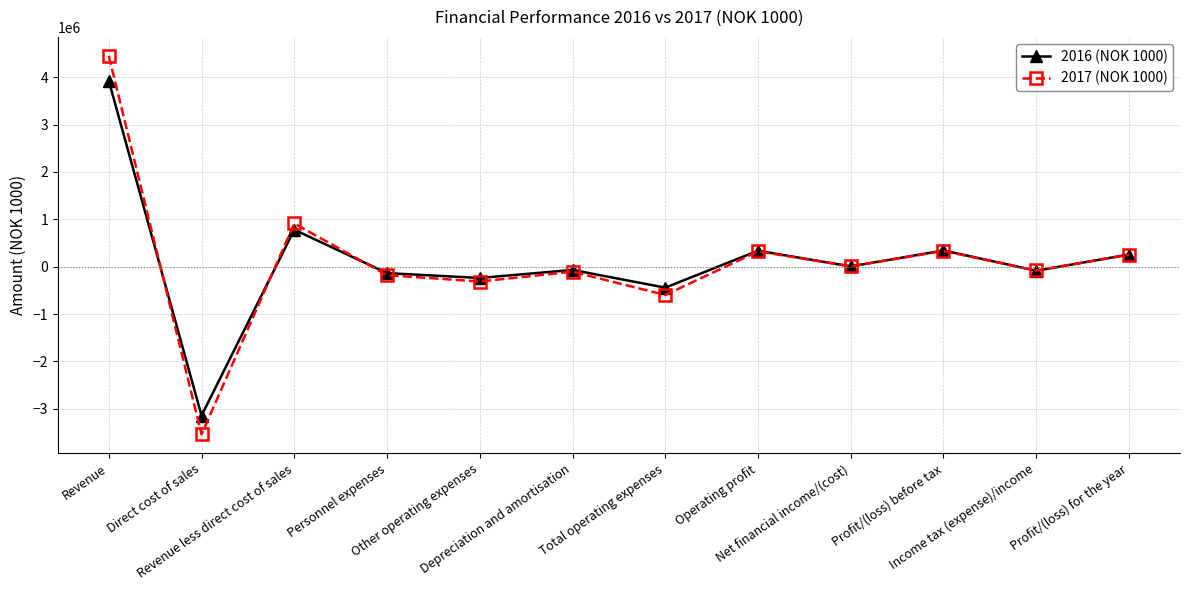

List the series in order of their peak value, lowest first.

2016 (NOK 1000), 2017 (NOK 1000)